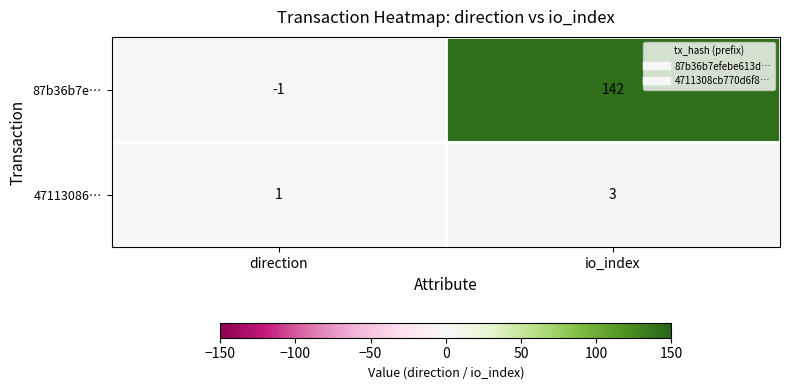

Rank the categories by 87b36b7e… value from lowest to highest.

direction, io_index